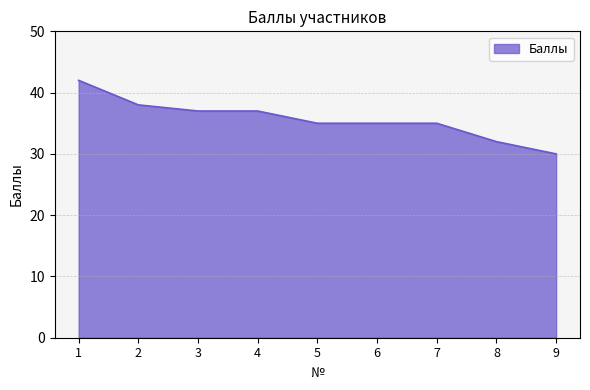

How many series are shown in this chart?

1